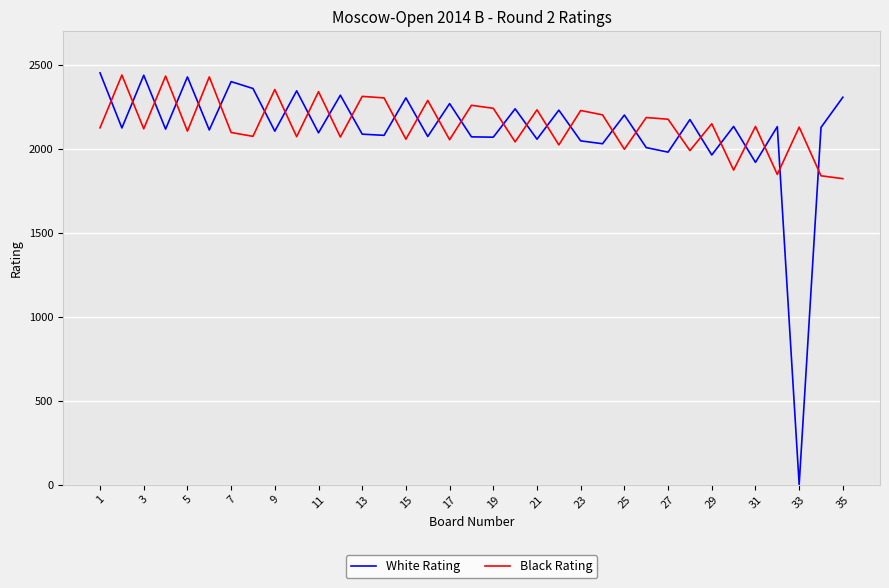

What is the highest value of the White Rating series?

2452